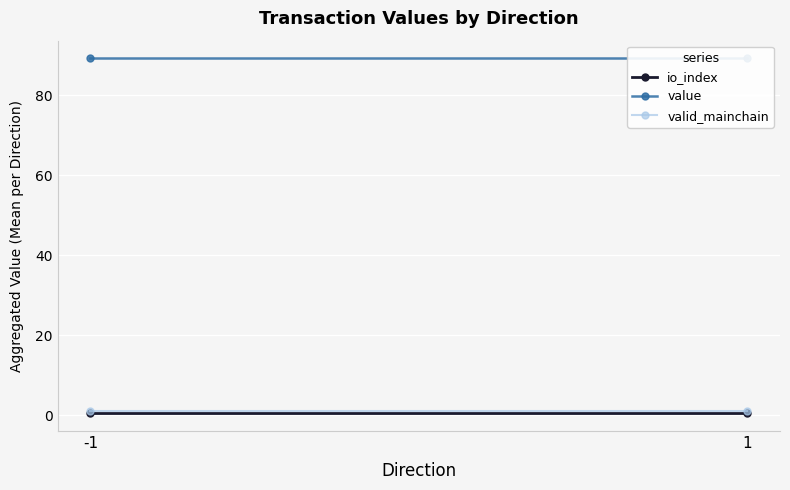

Reading left to right, extract all data points from this chart.

io_index: -1=0.5	1=0.5
value: -1=89.2	1=89.2
valid_mainchain: -1=1.0	1=1.0